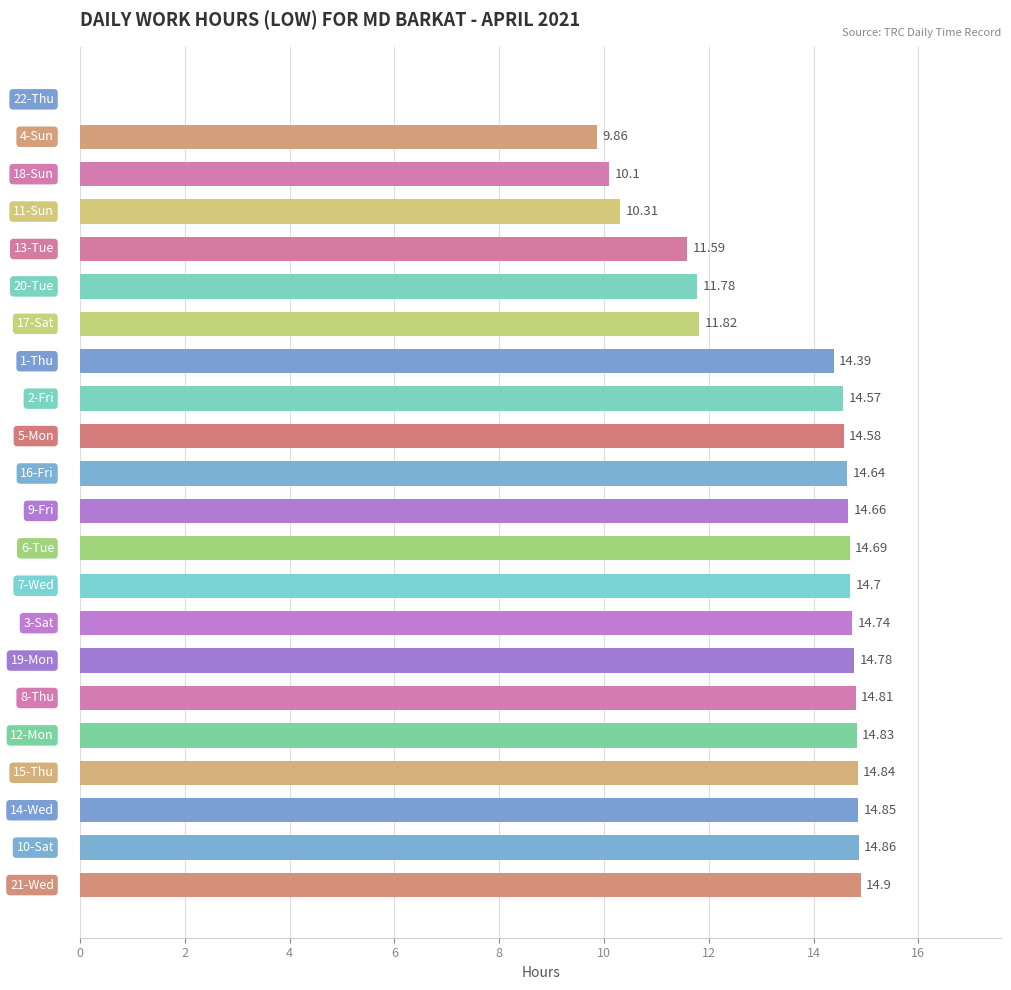

What is the sum of all values?

286.3